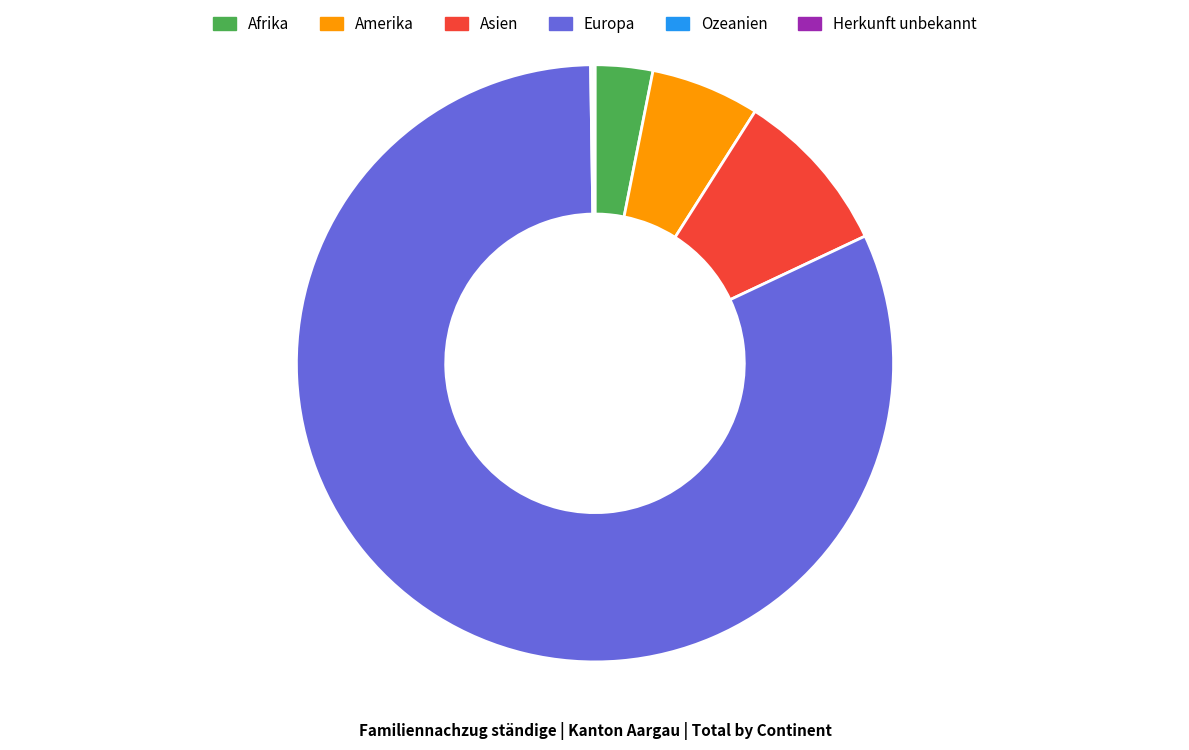

What is the ratio of the value at Europa to the value at Amerika?

13.9